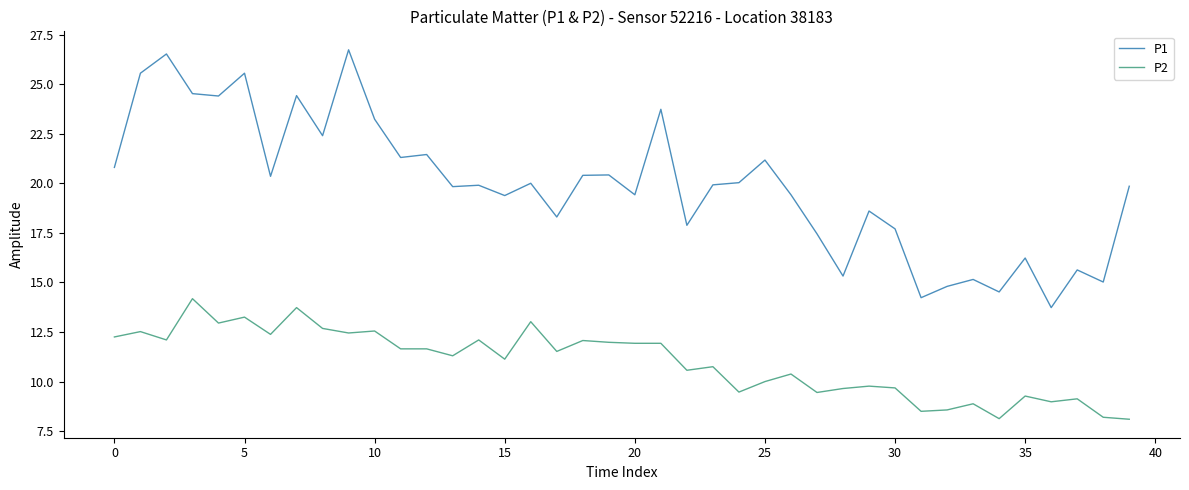

What is the smallest value displayed?

8.1